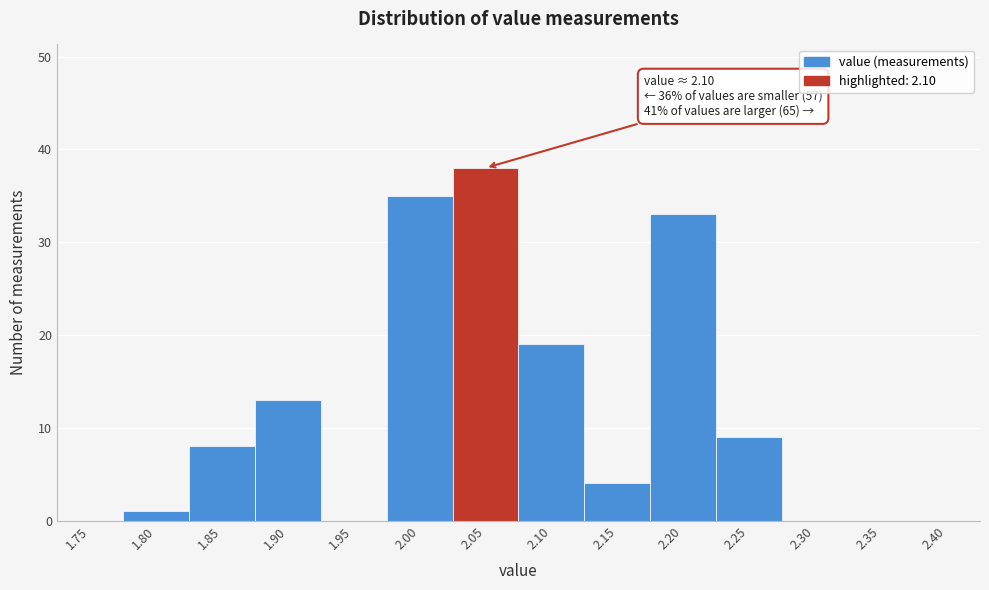

Reading right to left, what are all the values shown in this chart?

2.40=0	2.35=0	2.30=0	2.25=9	2.20=33	2.15=4	2.10=19	2.05=38	2.00=35	1.95=0	1.90=13	1.85=8	1.80=1	1.75=0